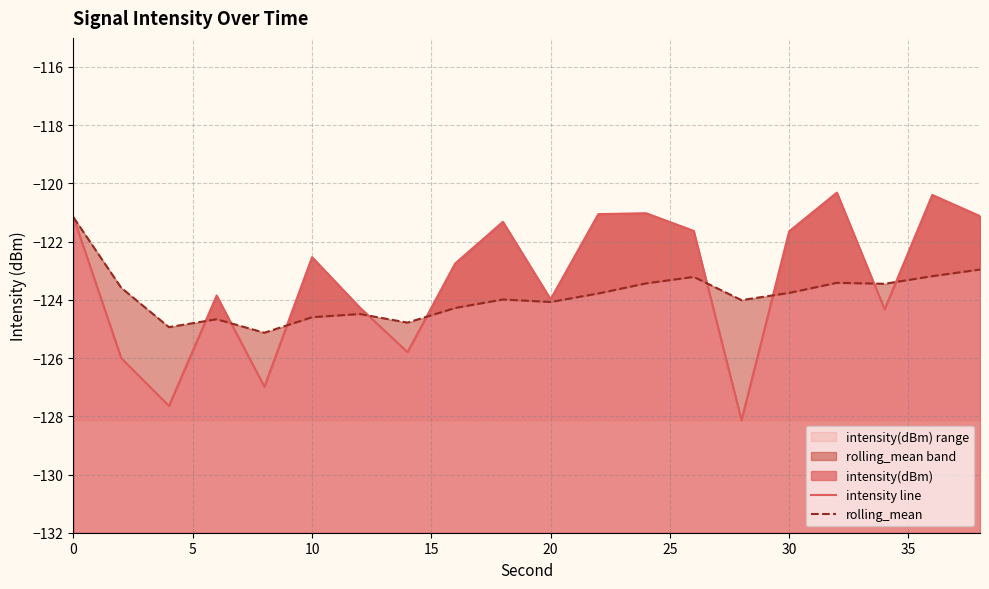

Does the chart display data point markers on the line(s)?

No